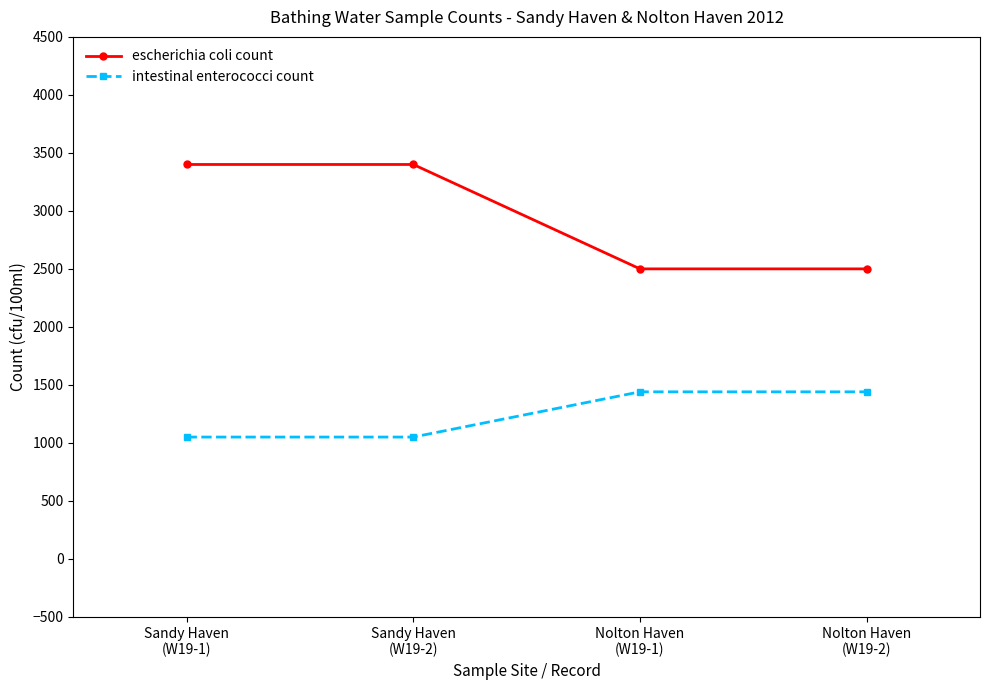

Does the chart display data point markers on the line(s)?

Yes